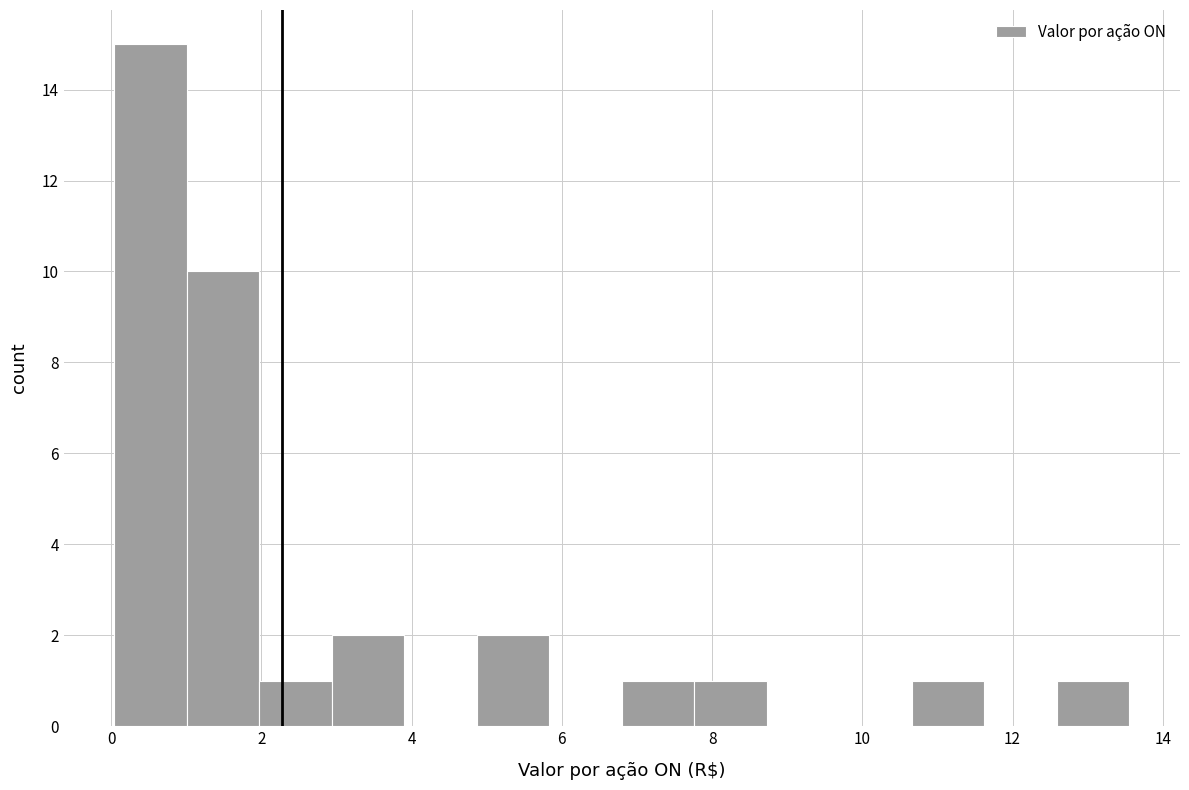

Which range on the x-axis has the tallest bar?

0.0 to 1.0